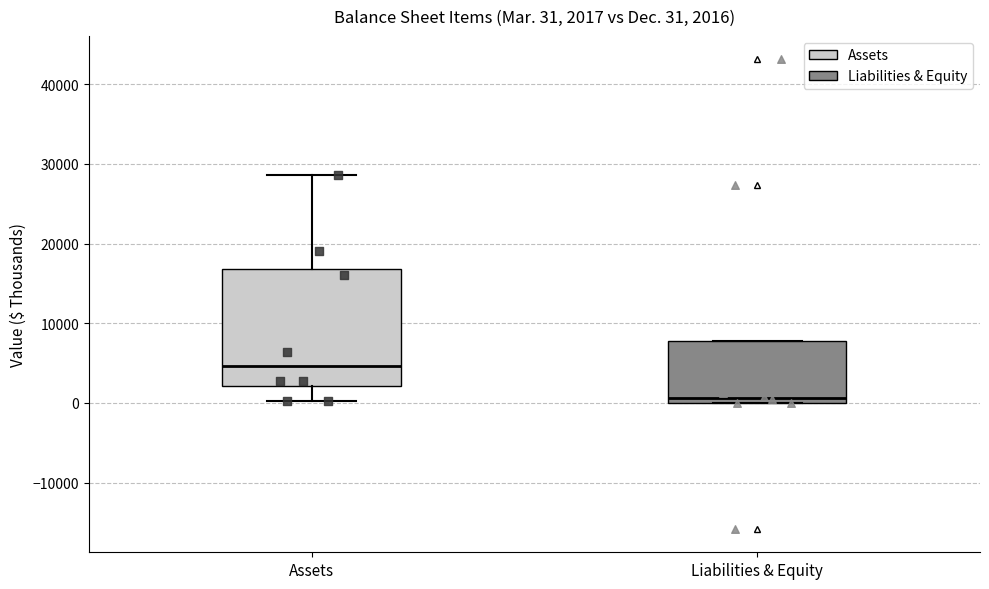

Which box is the tallest, from its lower edge to its upper edge?

Assets